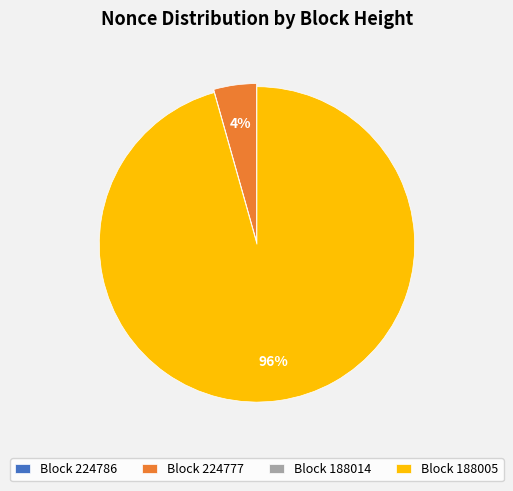

Which category has the biggest portion of the pie?

Block 188005